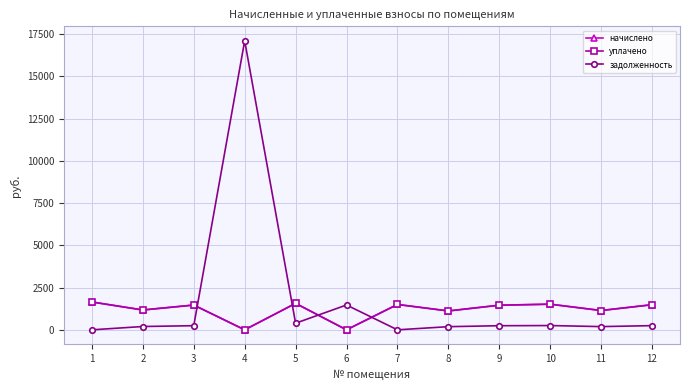

What is the sum of all уплачено values?

14068.5